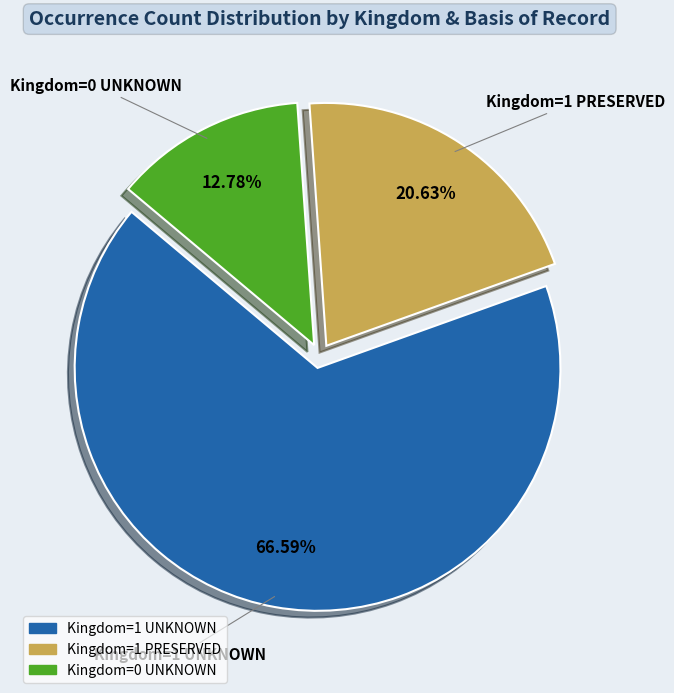

Does Kingdom=0 UNKNOWN account for over 50% of the chart?

No